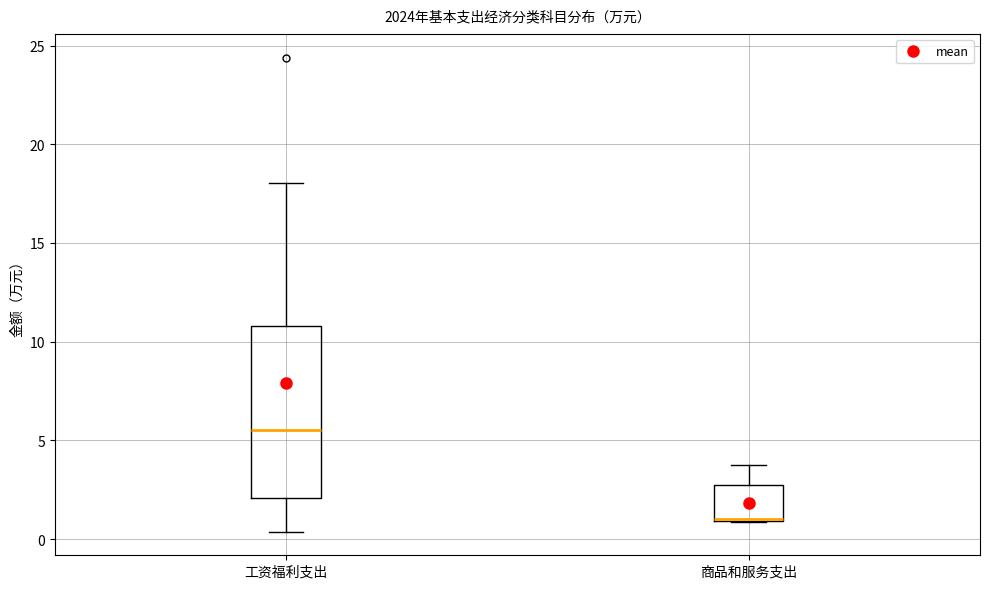

Reading left to right, transcribe this box plot: for each box, give where its median line is, the range the box spans, and where its two whiskers end, as read against the y-axis. The values are not printed on the chart, so give them approximately, as read against the axis.

工资福利支出: median 5.5, box 2.0 to 11.0, whiskers 0.5 to 18.0
商品和服务支出: median 1.0 (drawn on the box's lower edge), box 1.0 to 3.0, whiskers 1.0 to 3.5